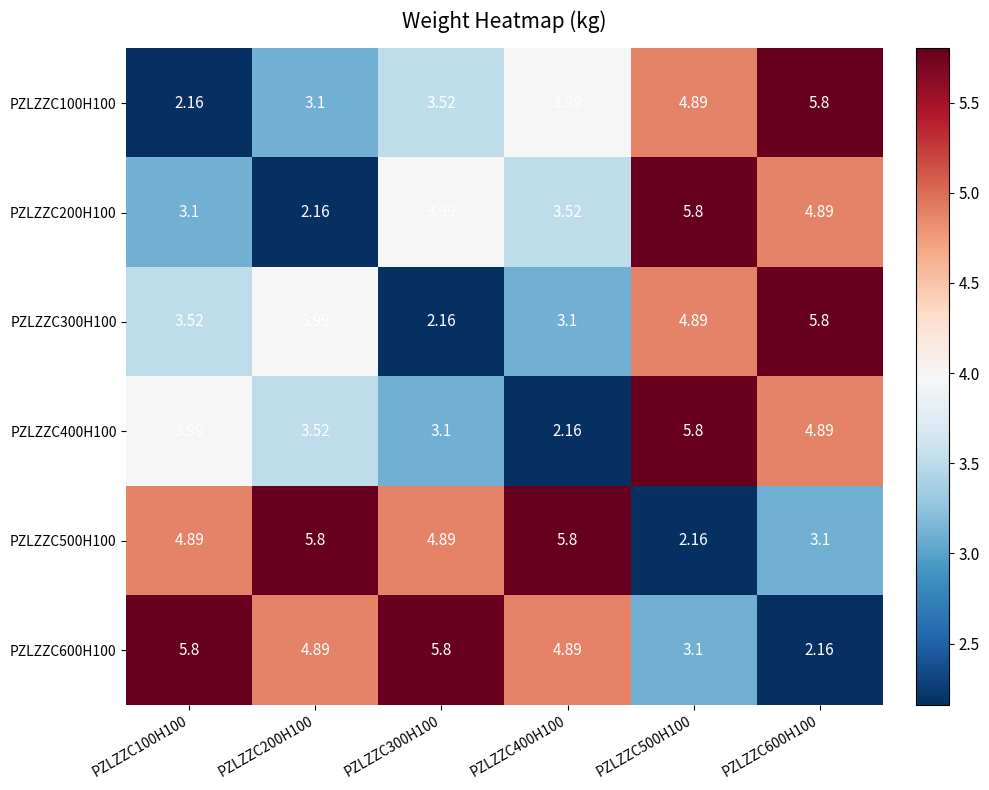

How many categories are shown in the chart?

6